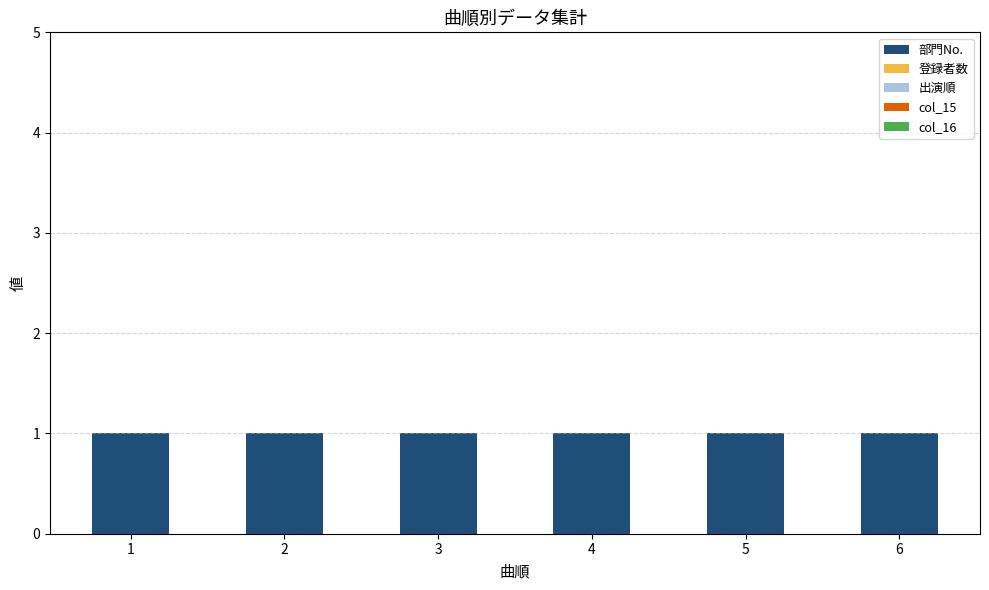

What are all the series names shown in the legend?

部門No., 登録者数, 出演順, col_15, col_16